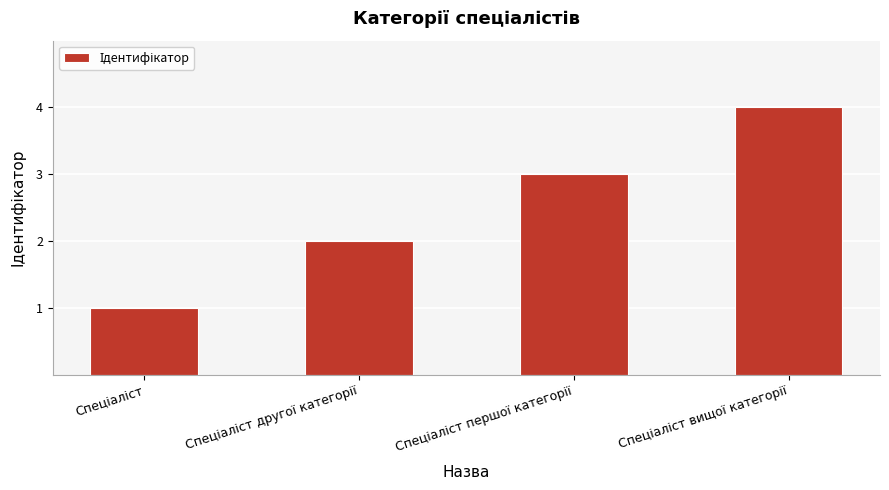

What is the greatest value displayed?

4